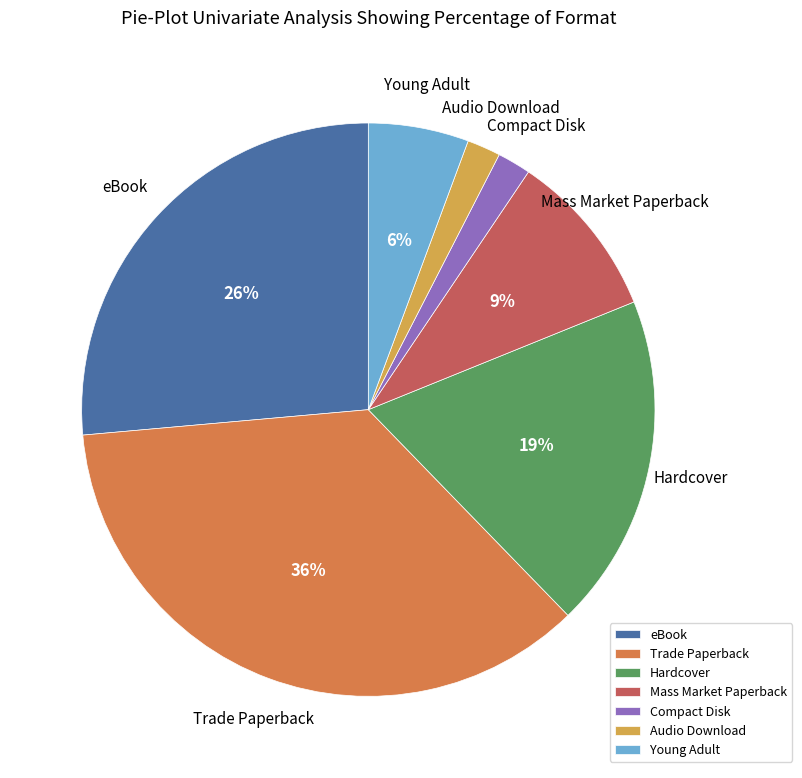

How many segments does this pie chart have?

7